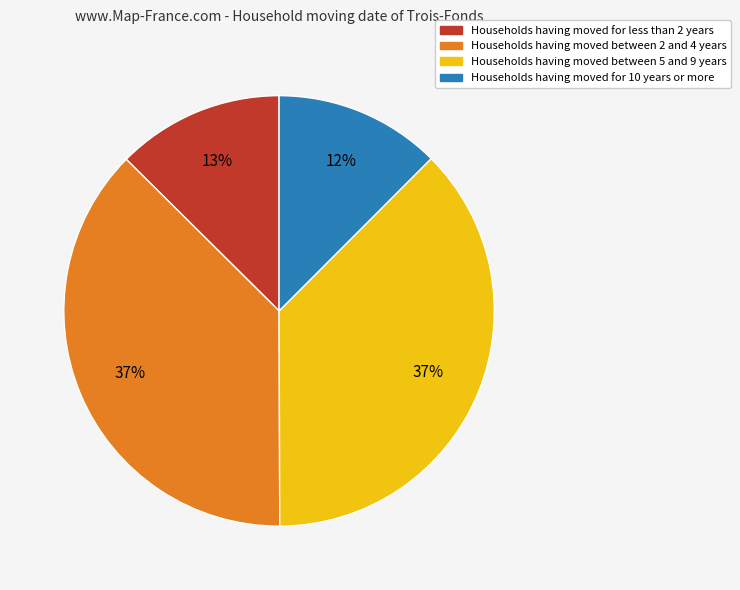

To the nearest percent, what is the difference between the largest and smallest slice percentages?

25%